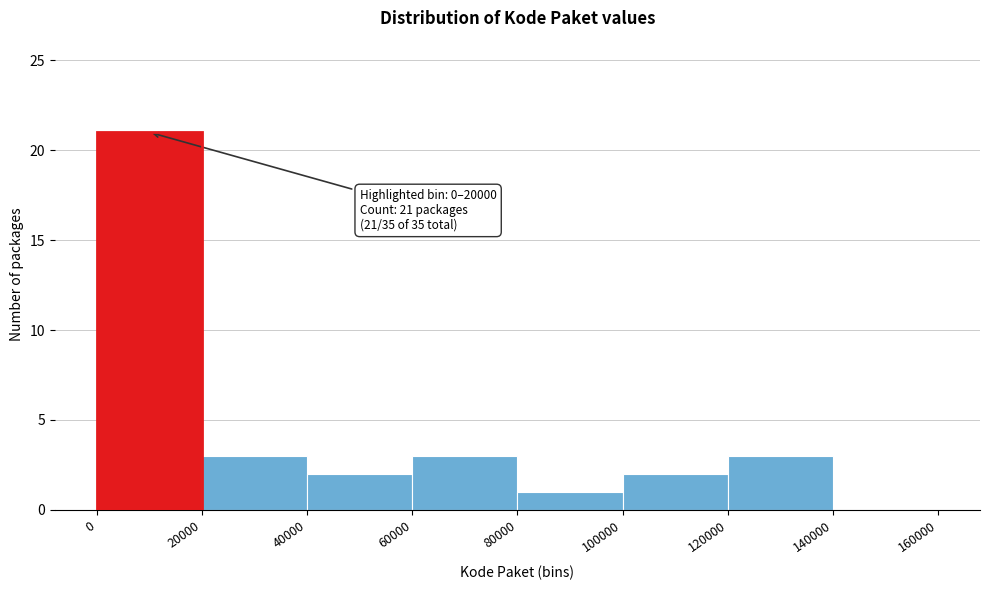

Which range on the x-axis has the tallest bar?

0 to 20000